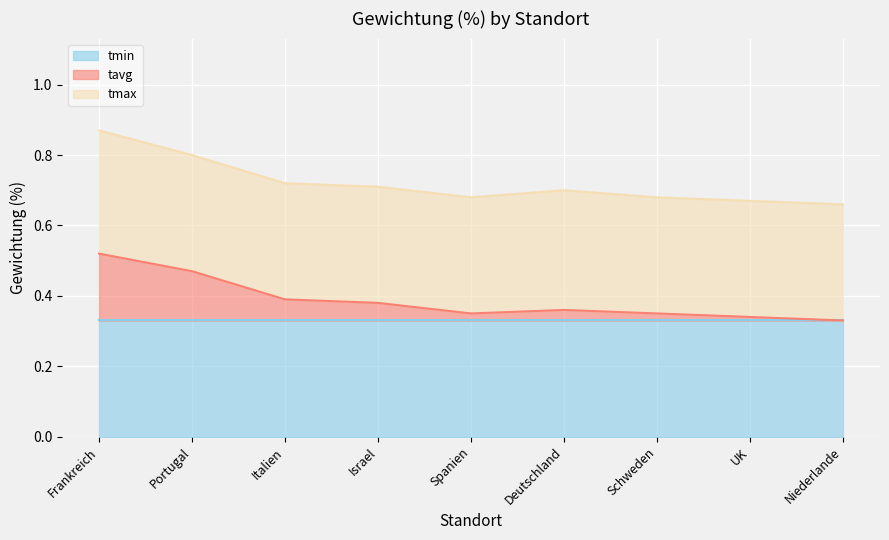

How many lines are shown in the chart?

3